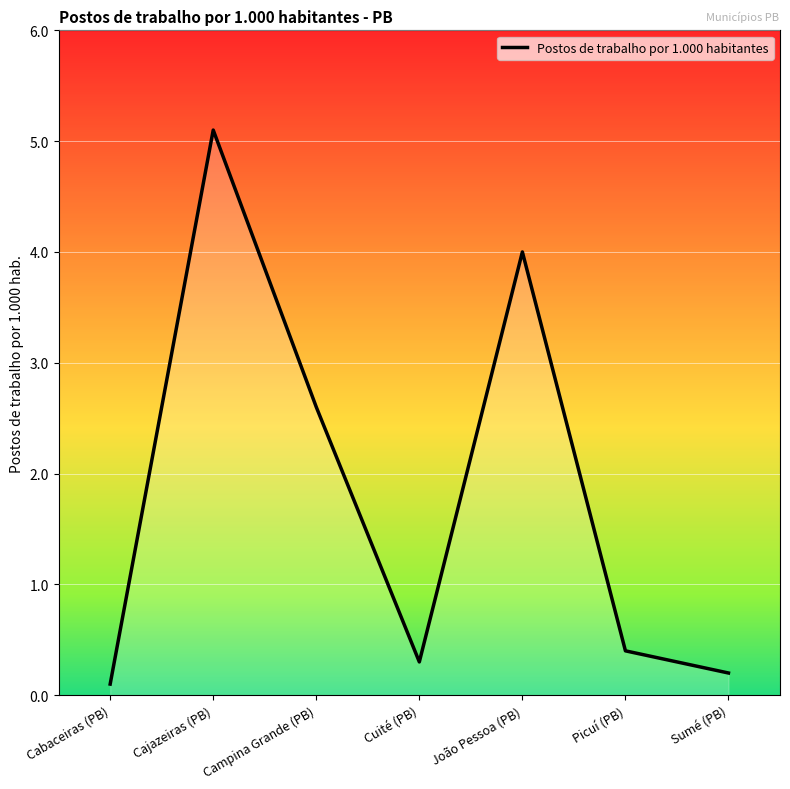

What is the difference between the maximum and minimum values?

5.0